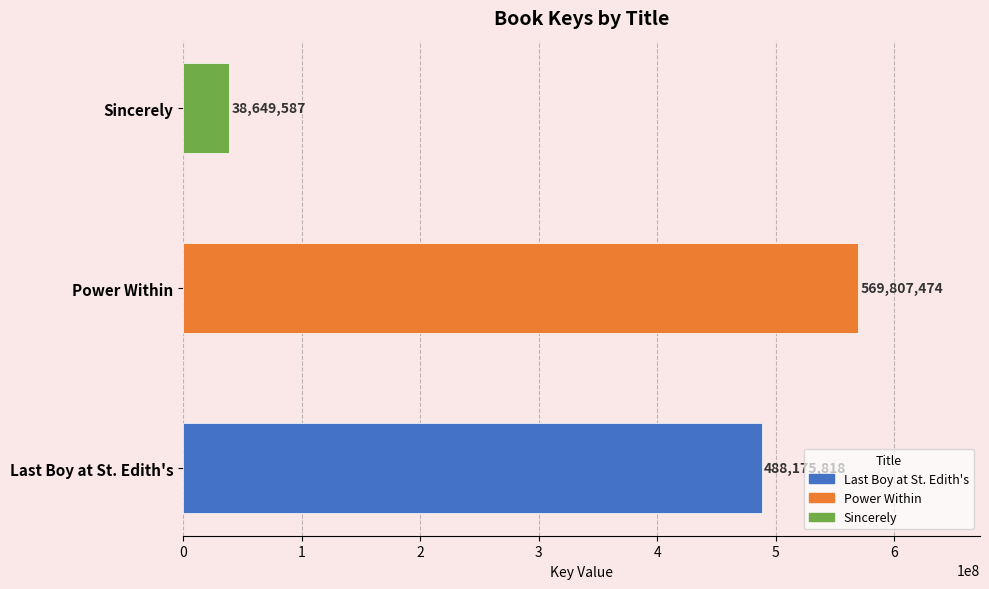

What is the greatest value displayed?

569807474